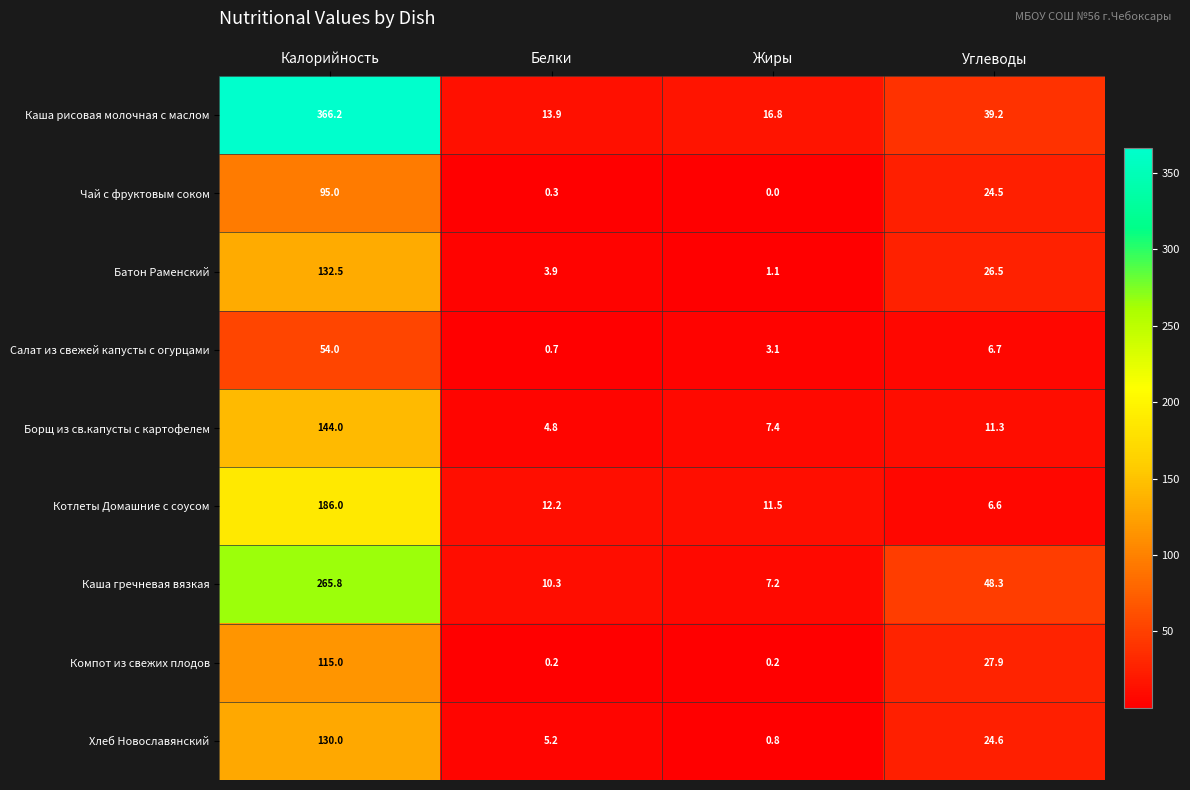

At which category is the sum across all series the highest?

Калорийность